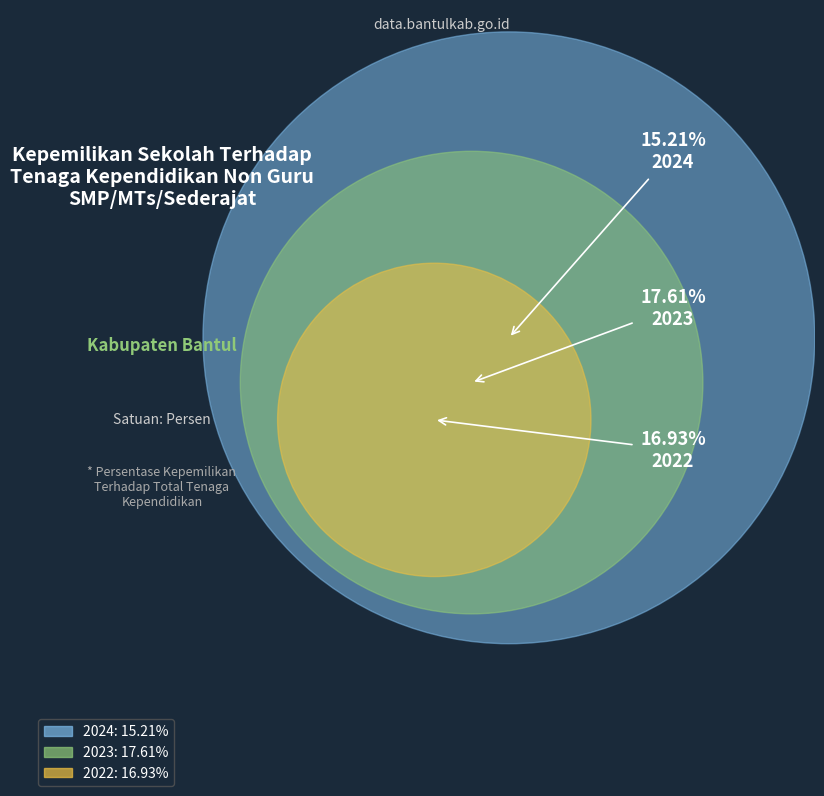

Count the number of slices in the pie.

3